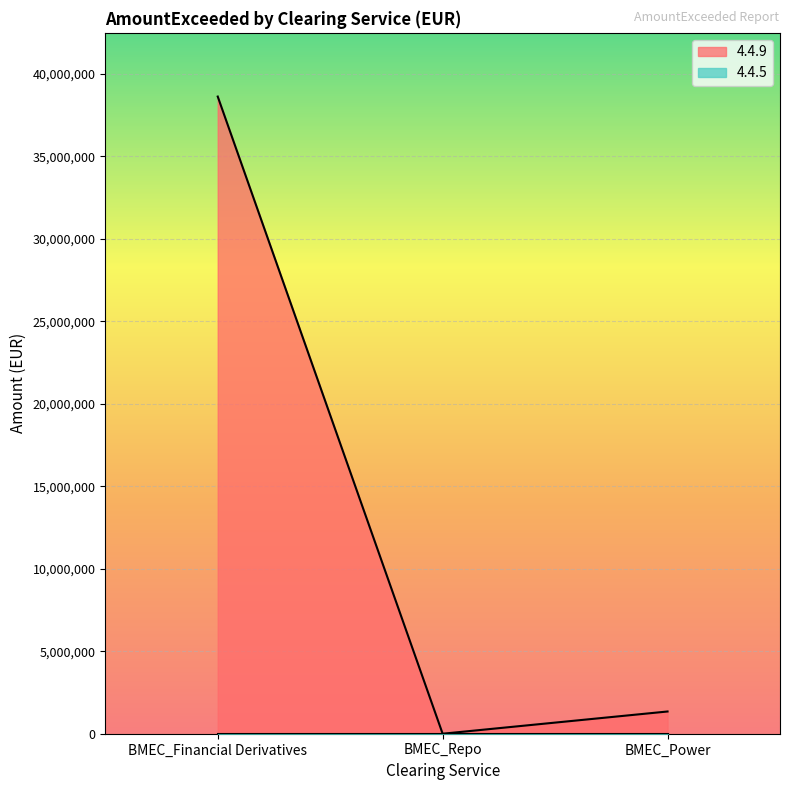

List the labels in order of value, smallest first.

BMEC_Repo, BMEC_Power, BMEC_Financial Derivatives